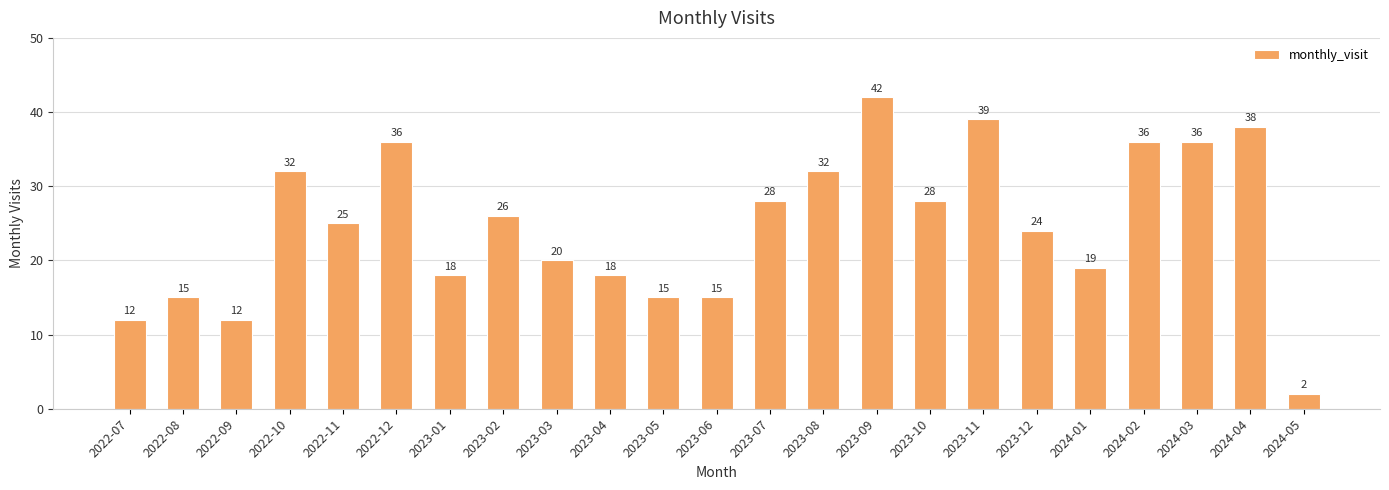

What is the average value?

25